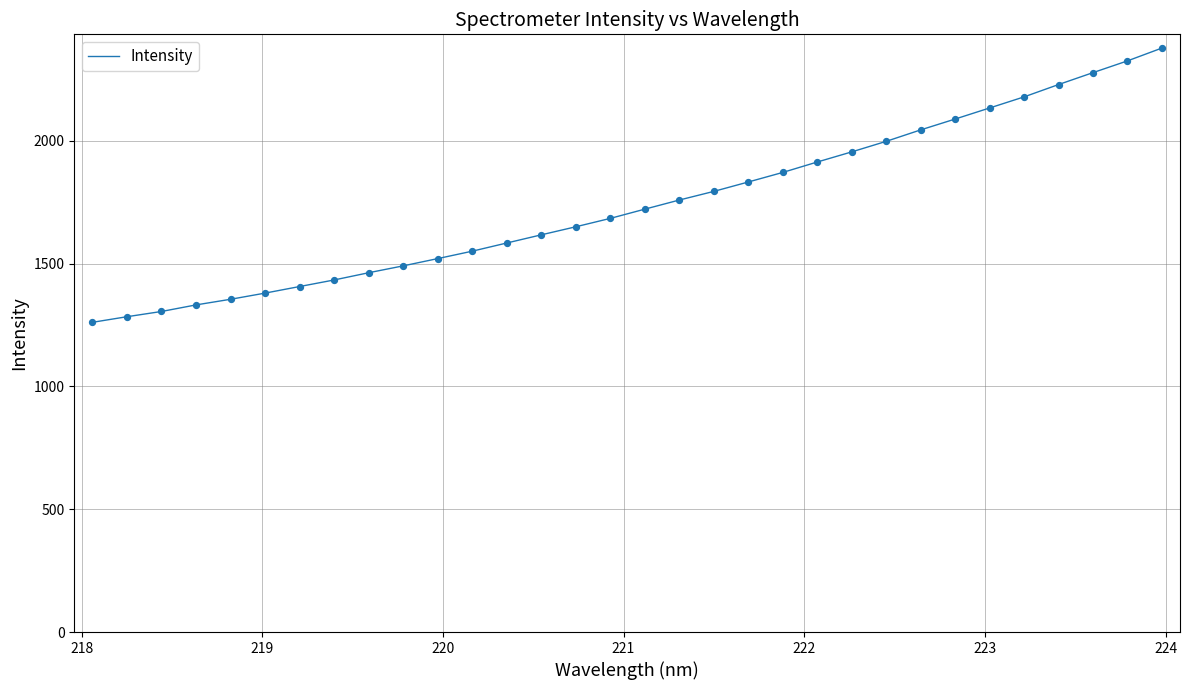

What is the difference between the maximum and minimum values?

1116.5